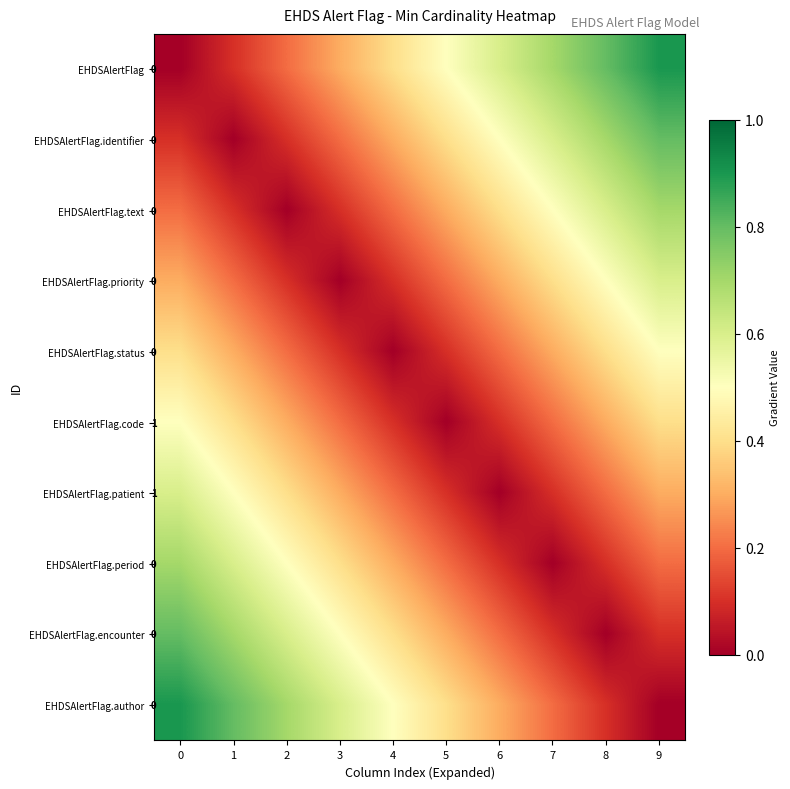

What is the difference between the highest and lowest values at 0?

1.0